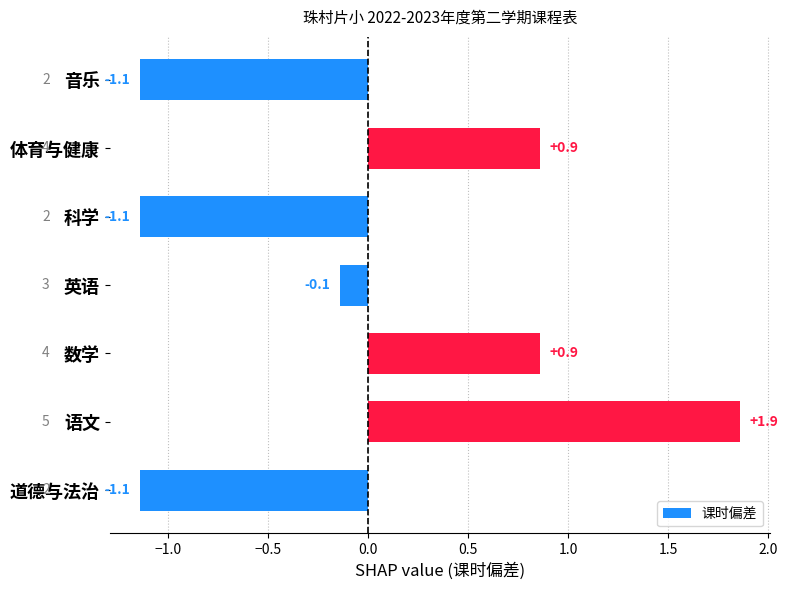

What value does the data have at 语文?

1.9